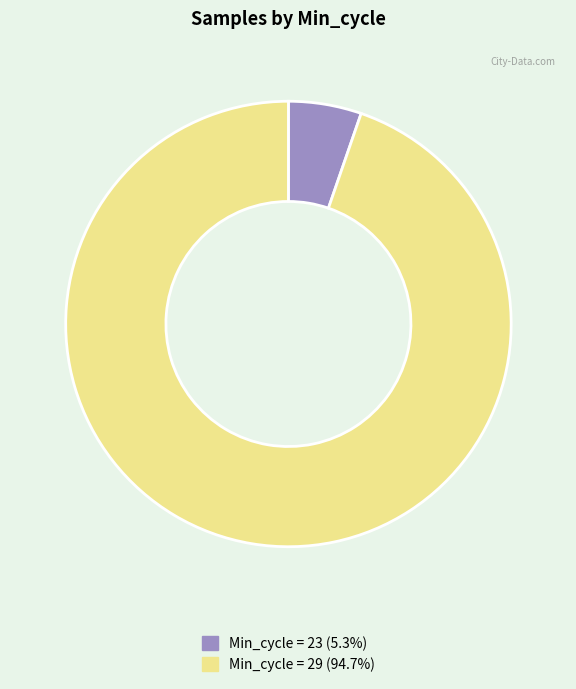

Is there any slice that represents more than half of the pie?

Yes